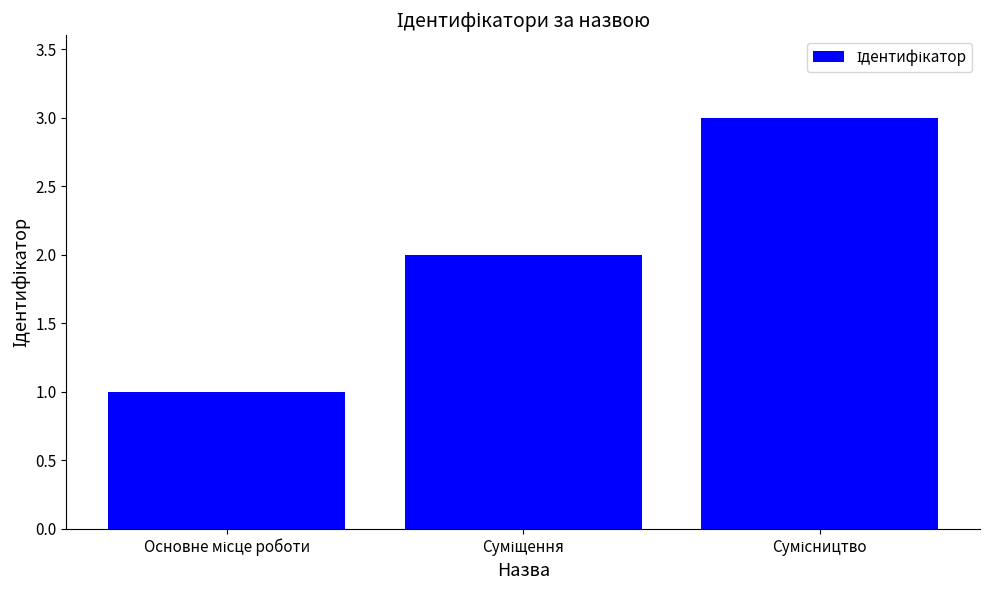

What is the difference between the maximum and second lowest values?

1